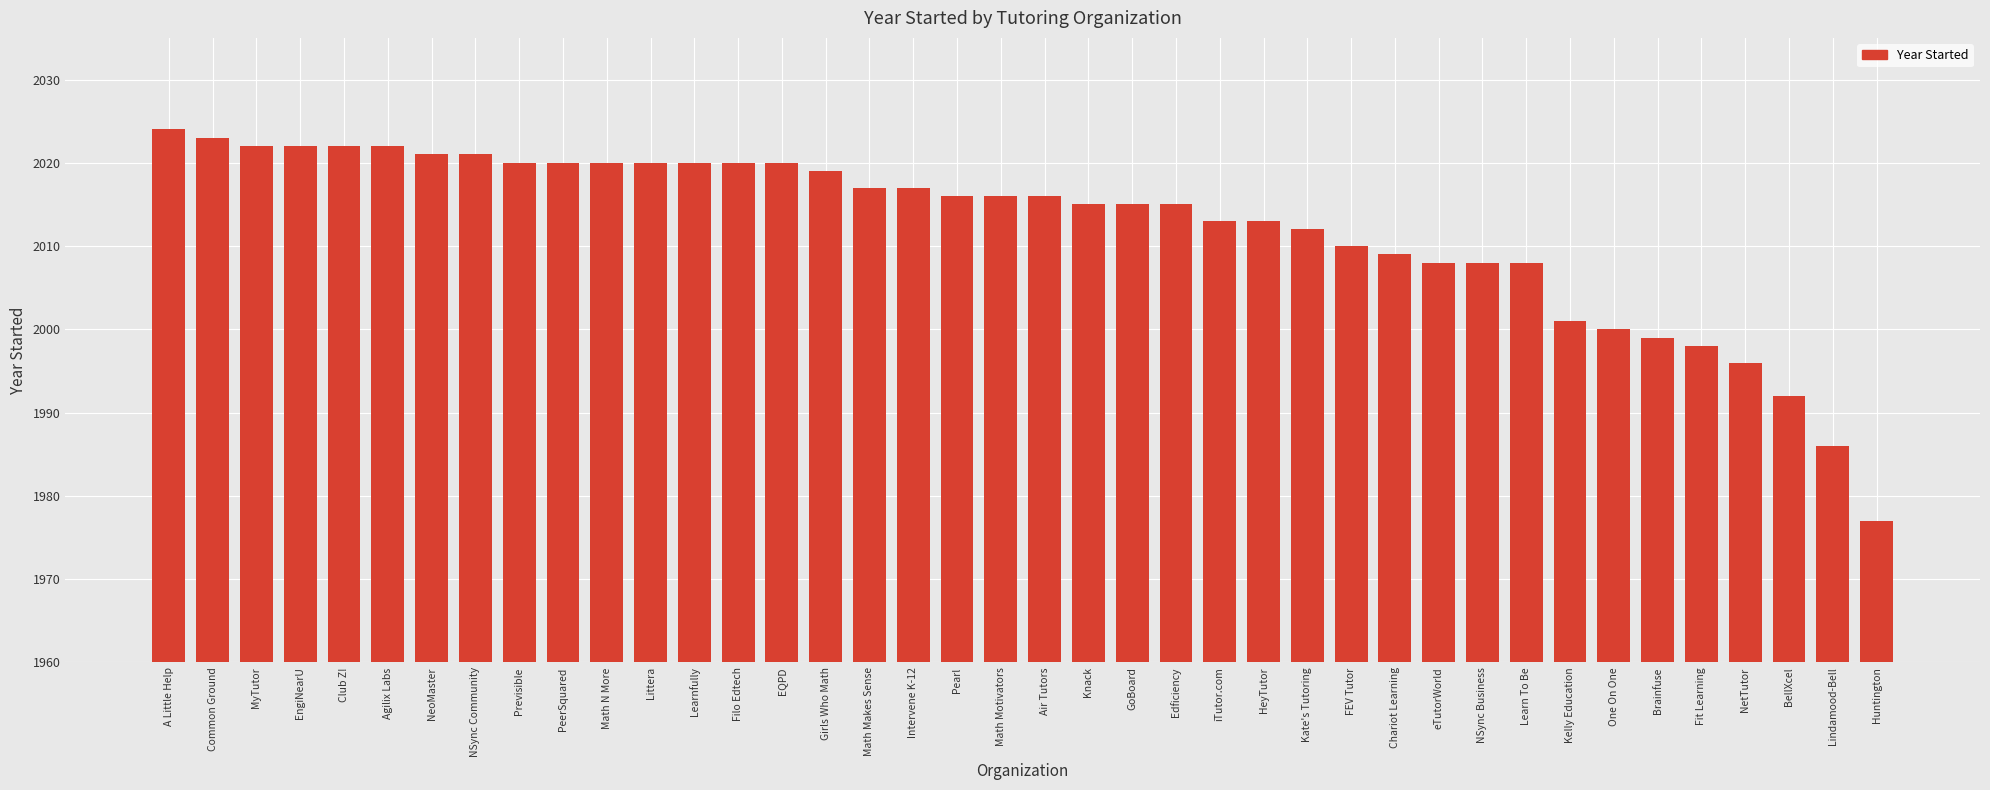

The value at Learn To Be is 2008. True or false?

True